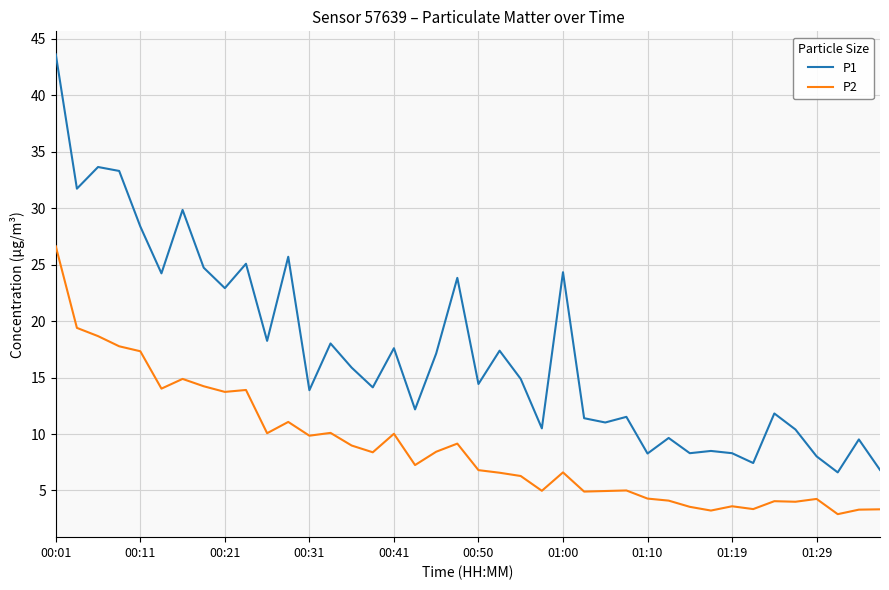

What is the minimum value for P2?

2.9